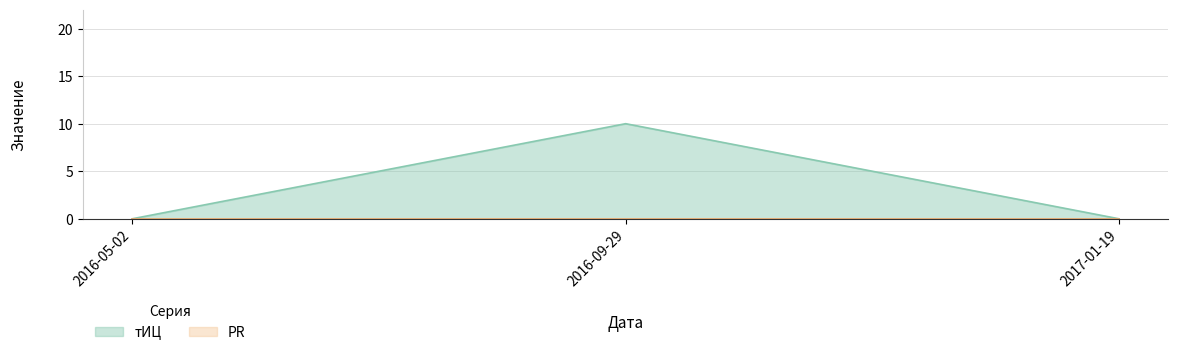

What is the label of the 3rd point from the right?

2016-05-02